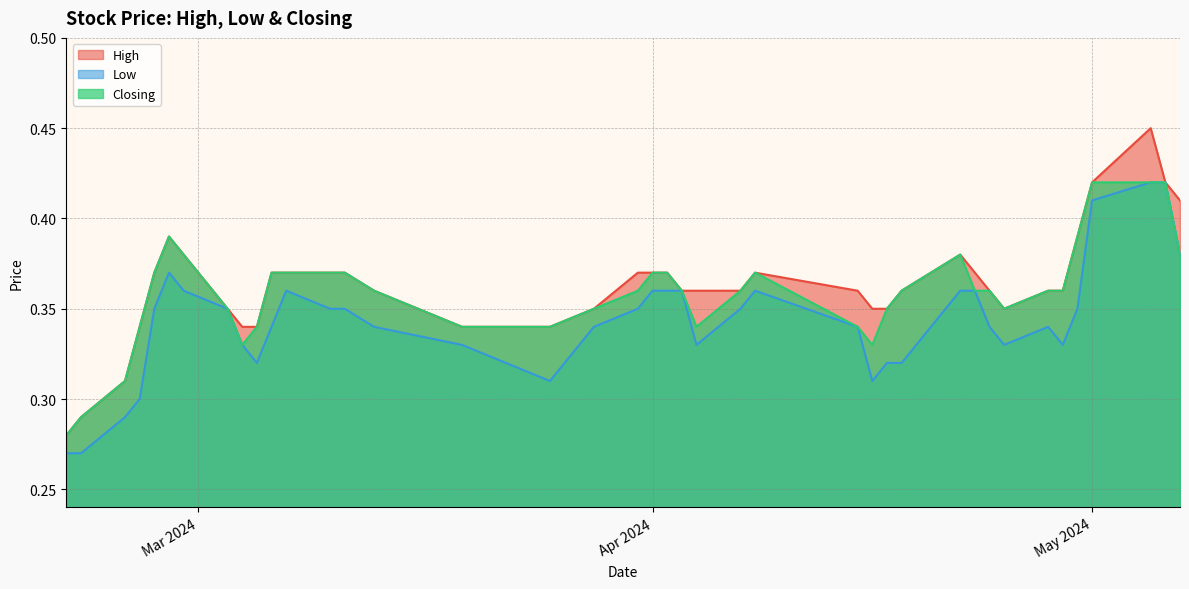

Where is High nearest to the value 0?

21/02/2024